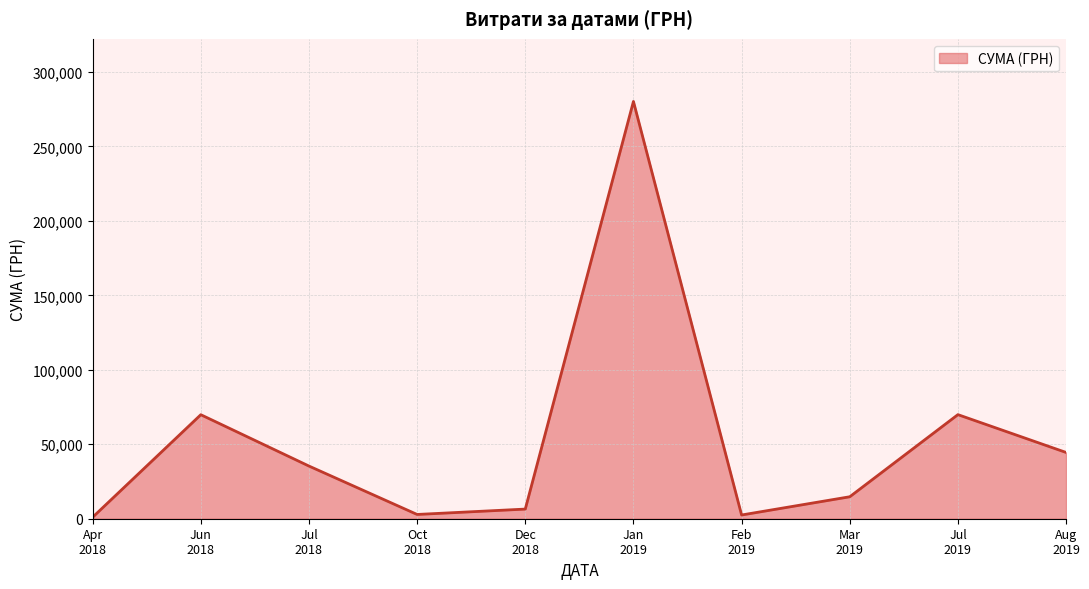

How many lines are shown in the chart?

1